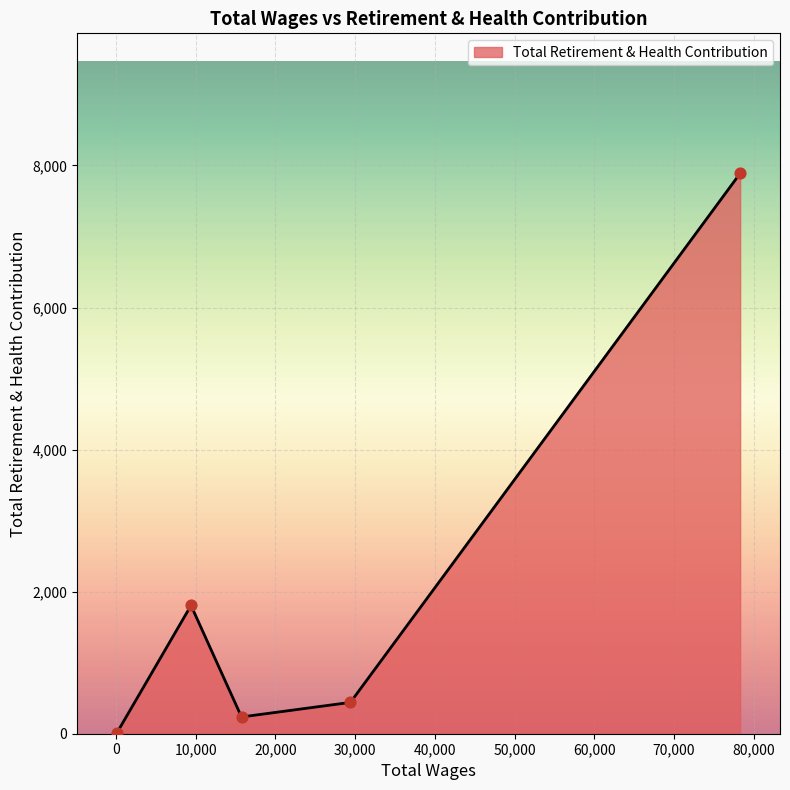

What is the maximum value shown in the chart?

7888